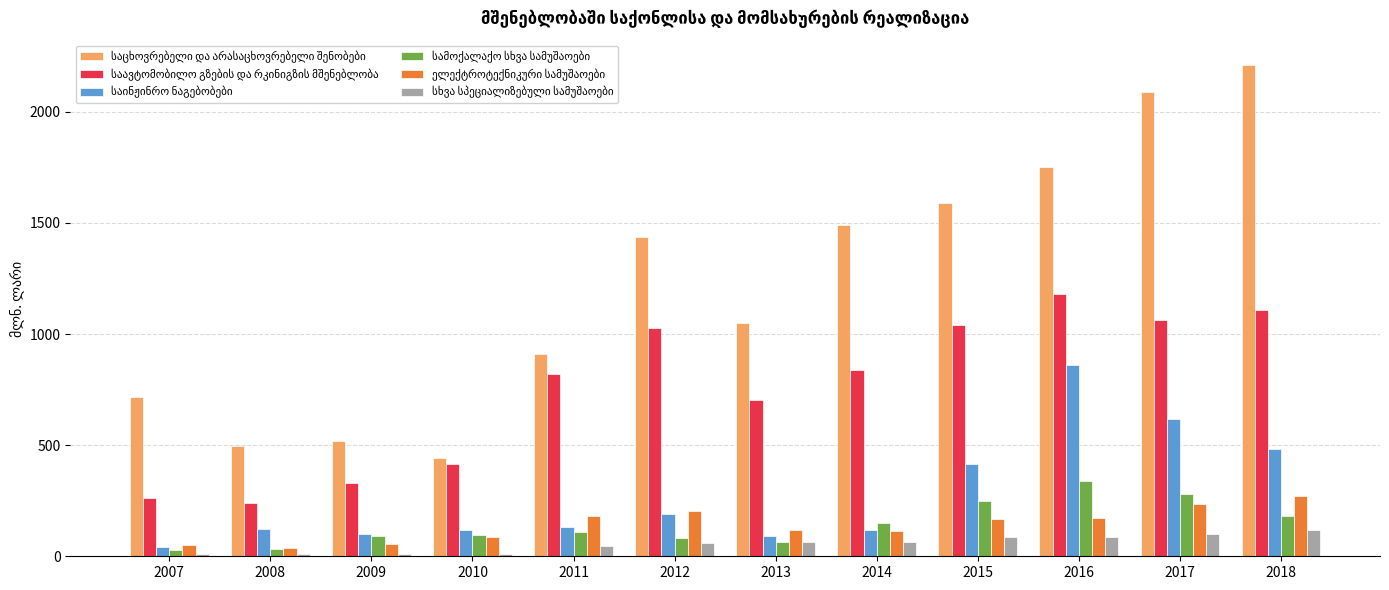

What is the total value across all series at 2014?

2770.4